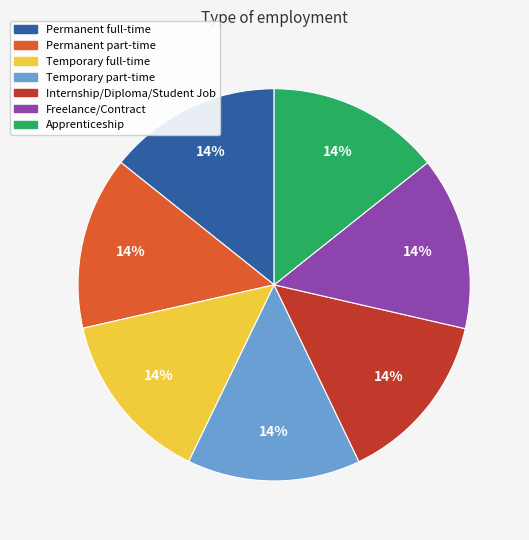

Count the number of slices in the pie.

7